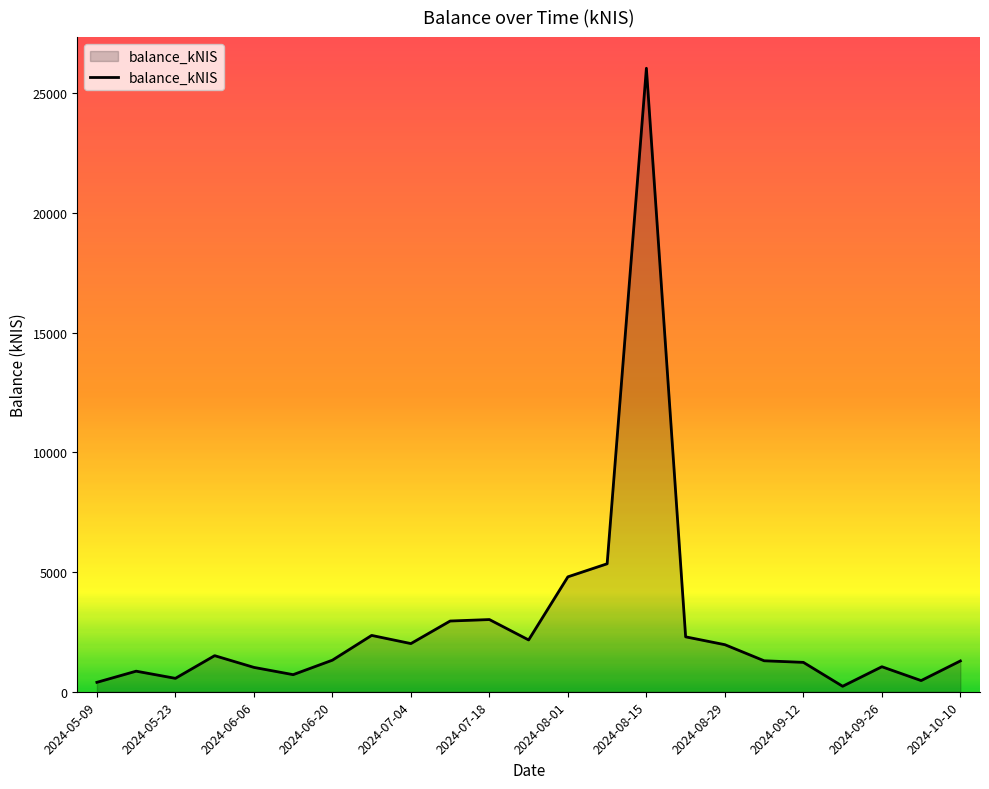

What is the greatest value displayed?

26048.2